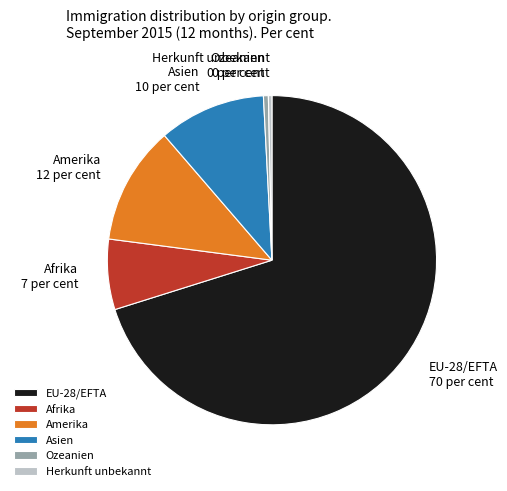

Is the sum of Herkunft unbekannt and Ozeanien greater than half?

No